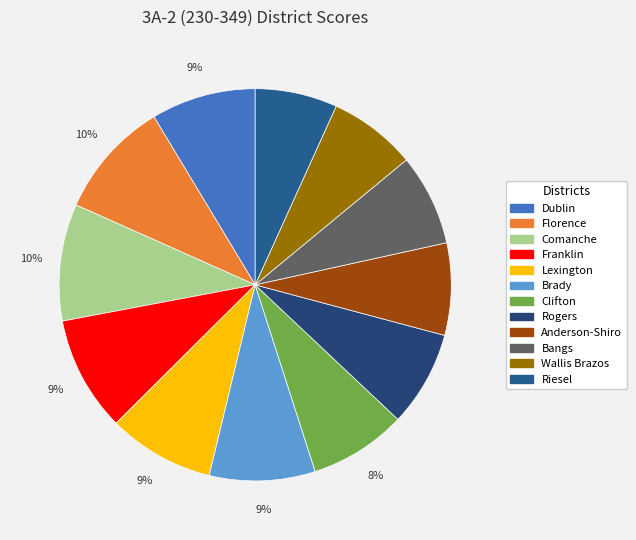

How many segments does this pie chart have?

12